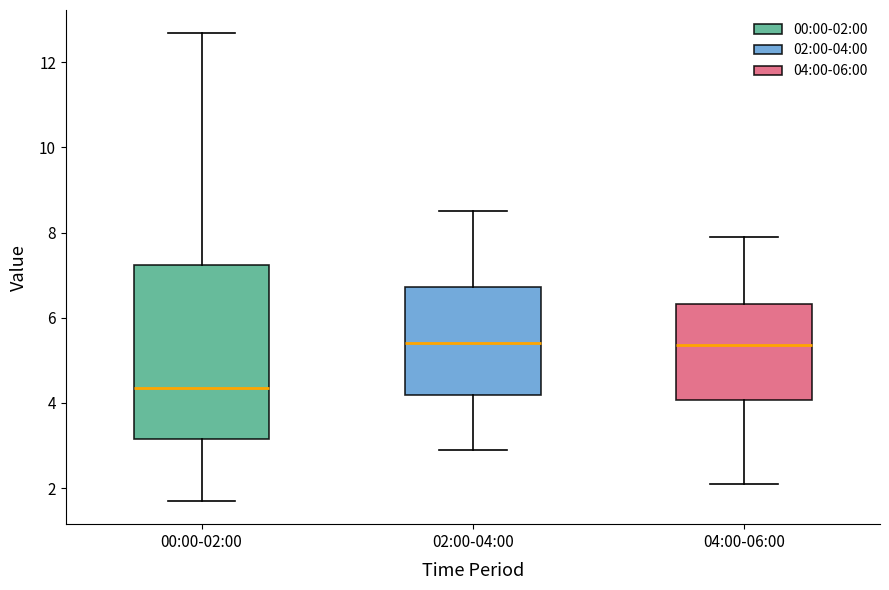

Where does the lower whisker of the box for 00:00-02:00 end on the y-axis? The values are not printed on the chart, so give them approximately, as read against the axis.

1.8